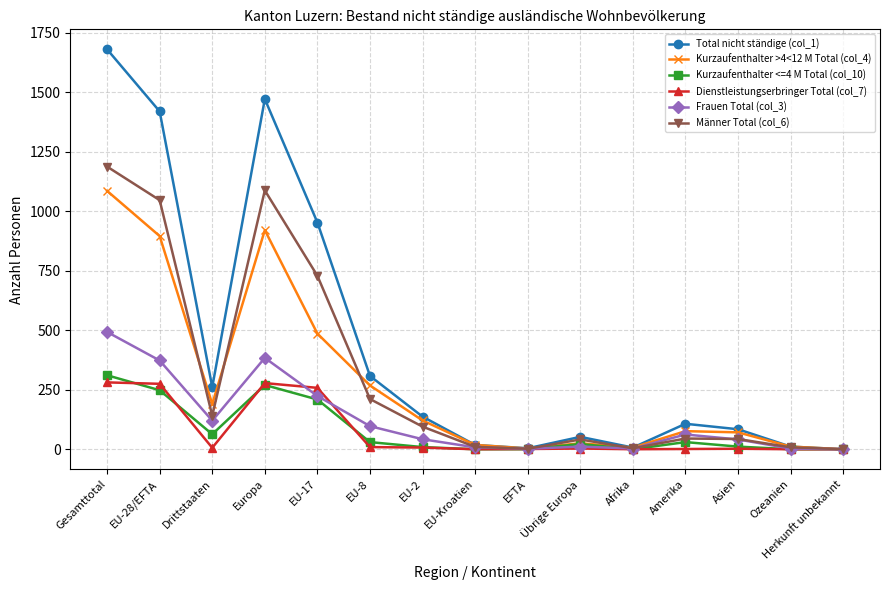

What is the label of the 2nd point from the left?

EU-28/EFTA